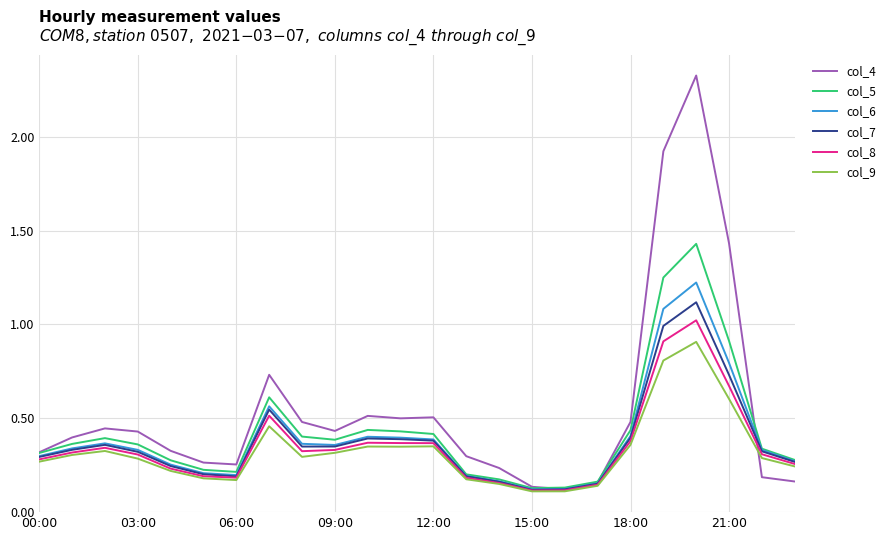

Which series has the largest range (max minus min)?

col_4